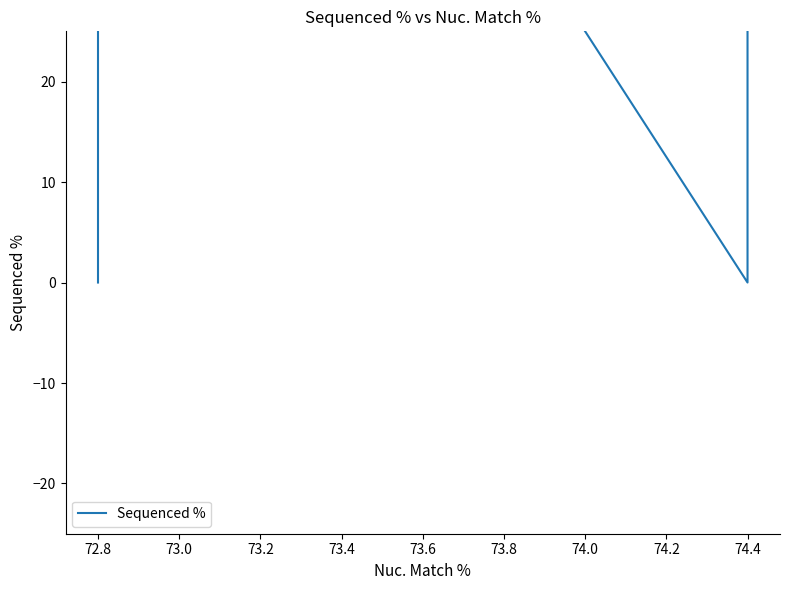

True or false: there are more than 2 points higher than both neighbors.

False